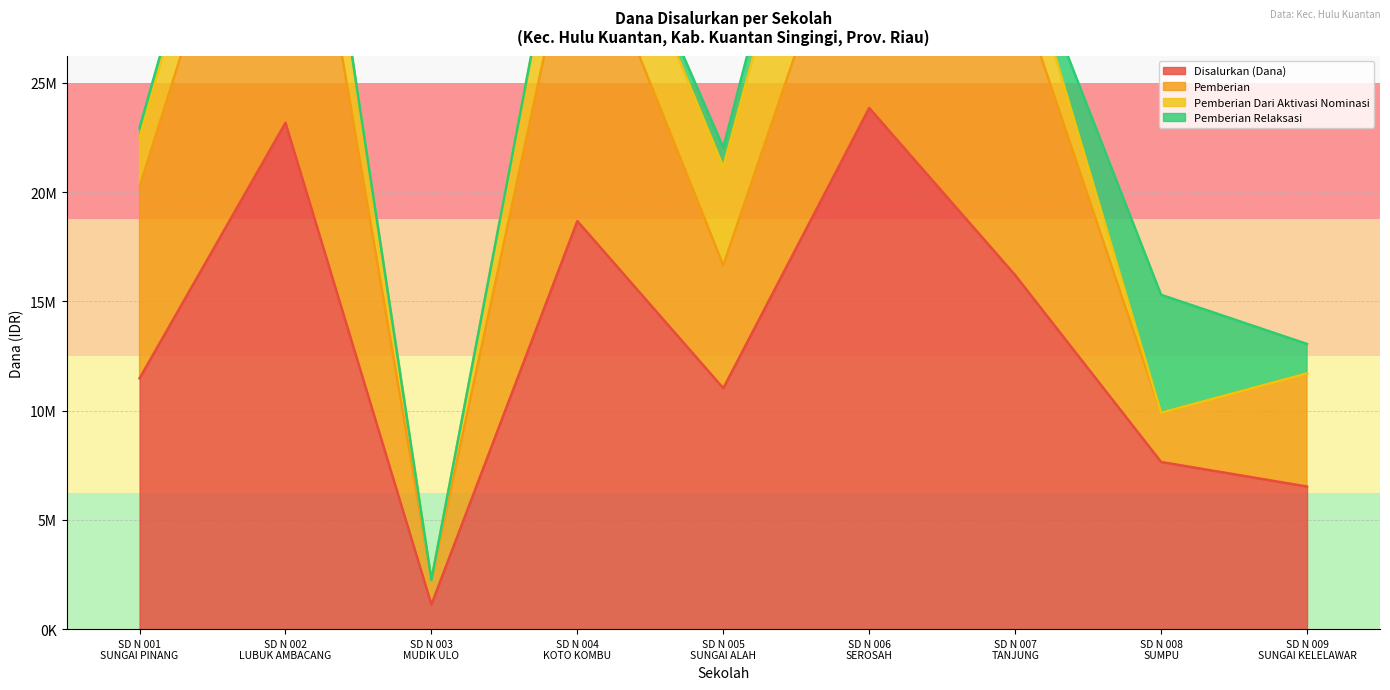

The Pemberian Dari Aktivasi Nominasi series shows 1976797 at SD N 005
SUNGAI ALAH. True or false?

False